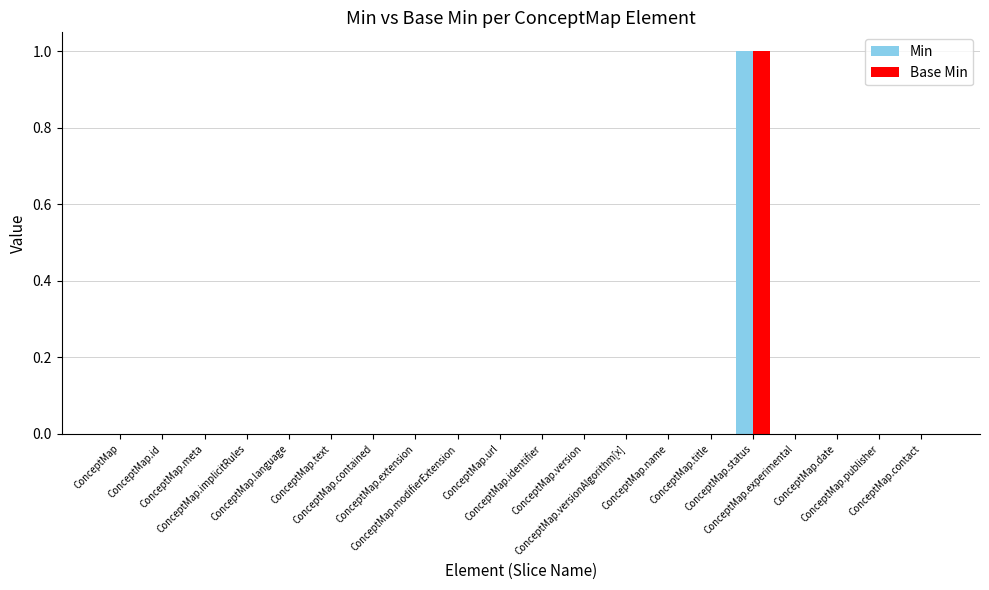

Count the Min values in the range 0 to 1.

20